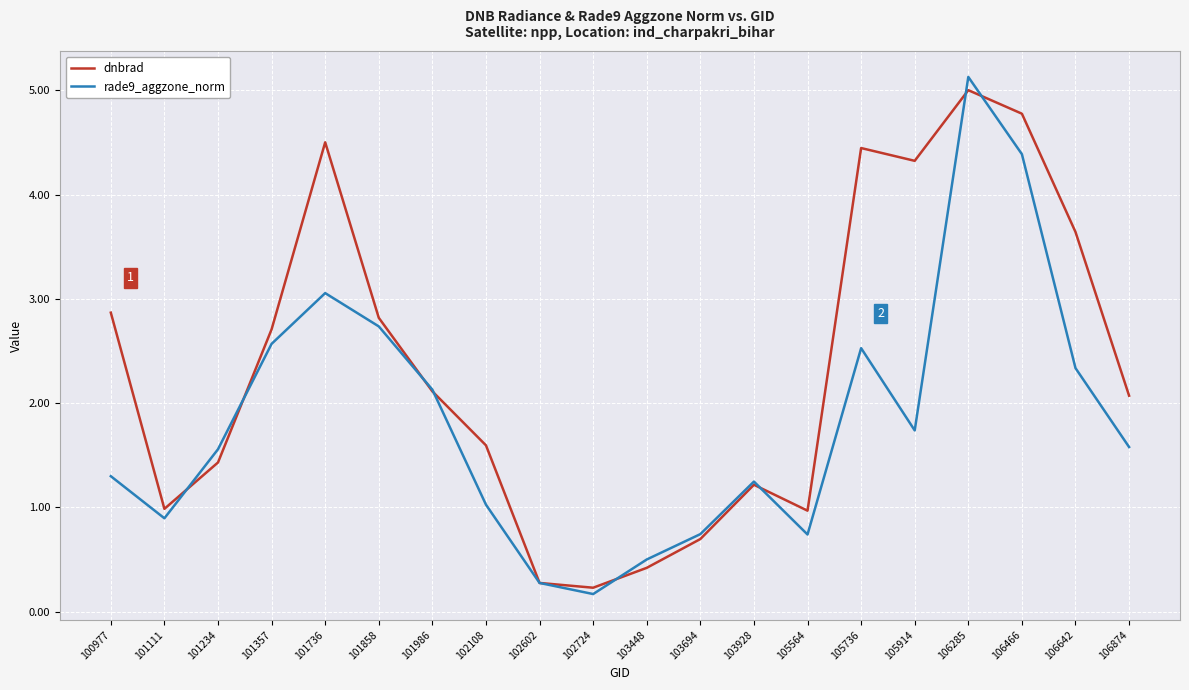

At which label does rade9_aggzone_norm first exceed 1?

100977